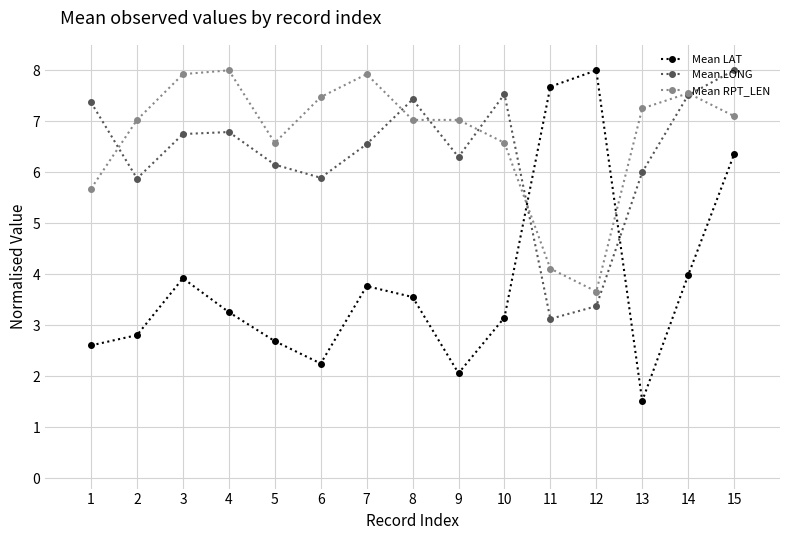

True or false: Mean LAT has more than 1 interior local peaks.

True